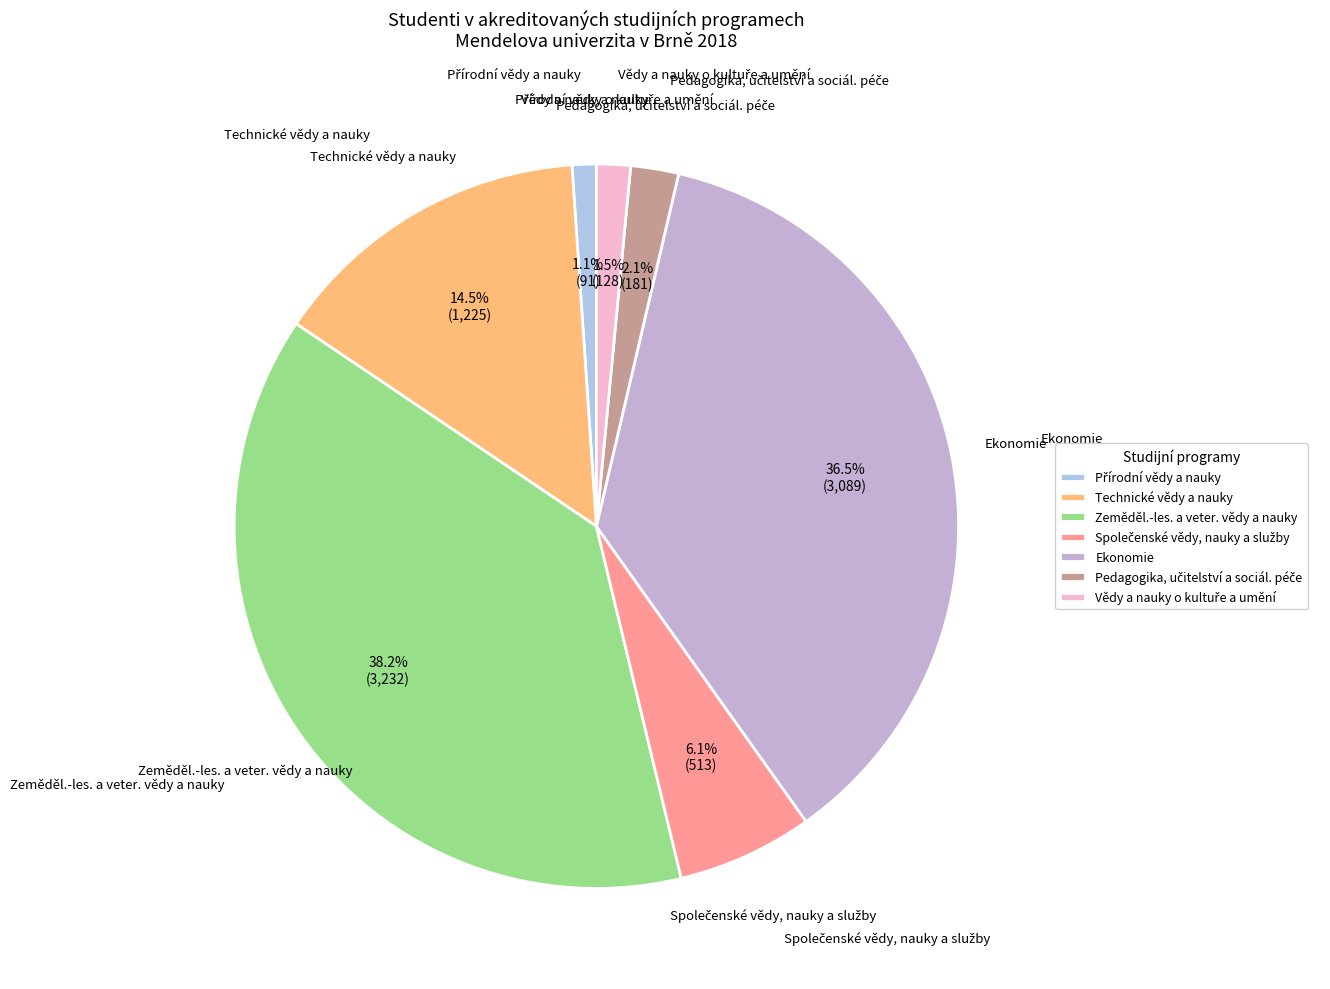

Is there a majority slice in this chart?

No